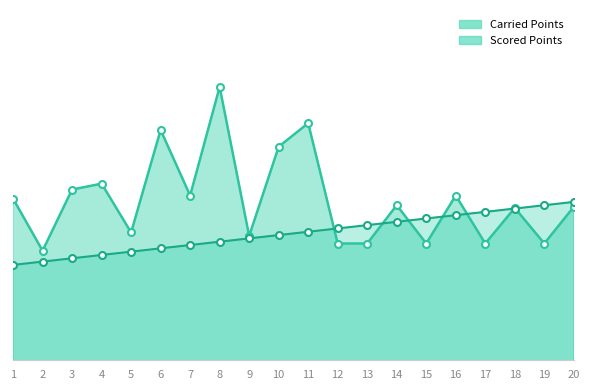

What is the change in value from 2 to 10?

+22.7